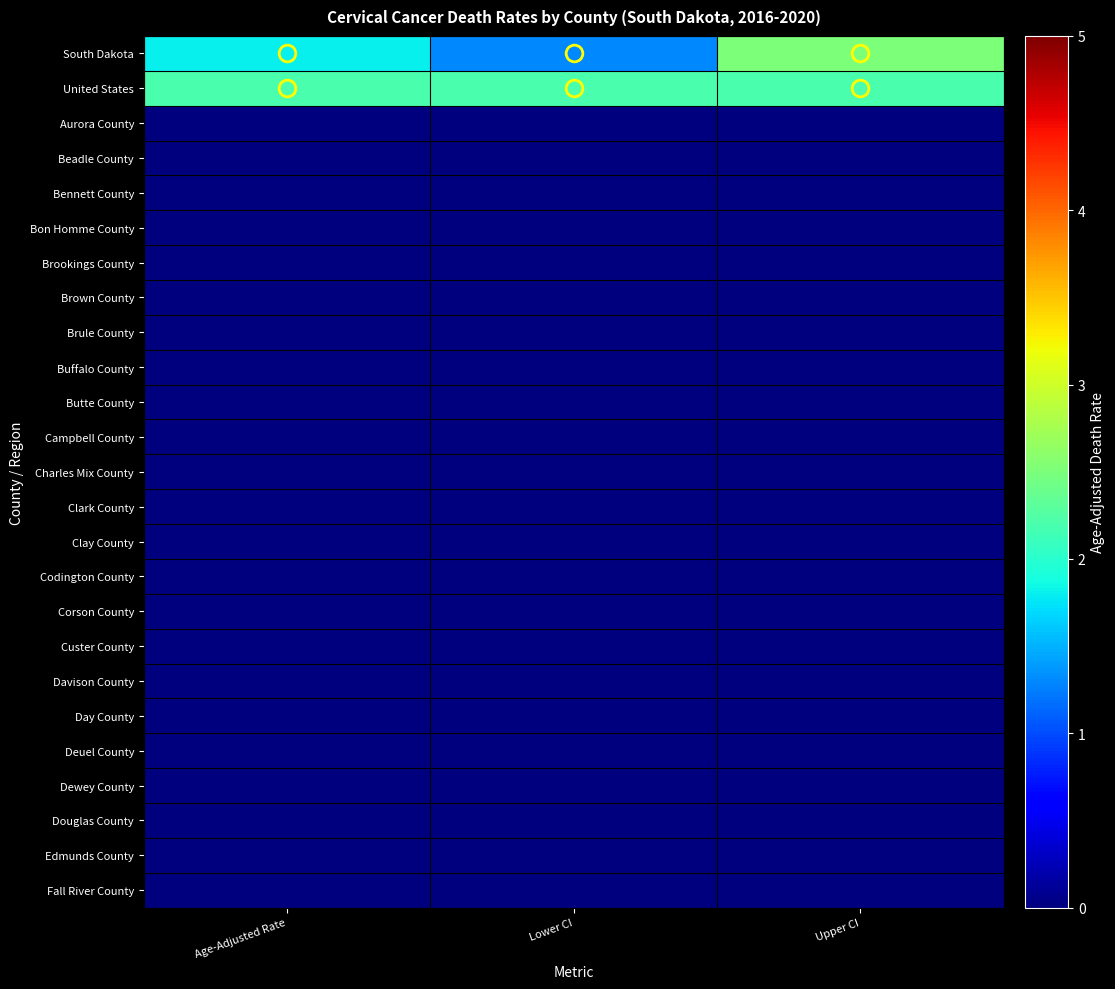

What is the maximum value shown in the chart?

2.5